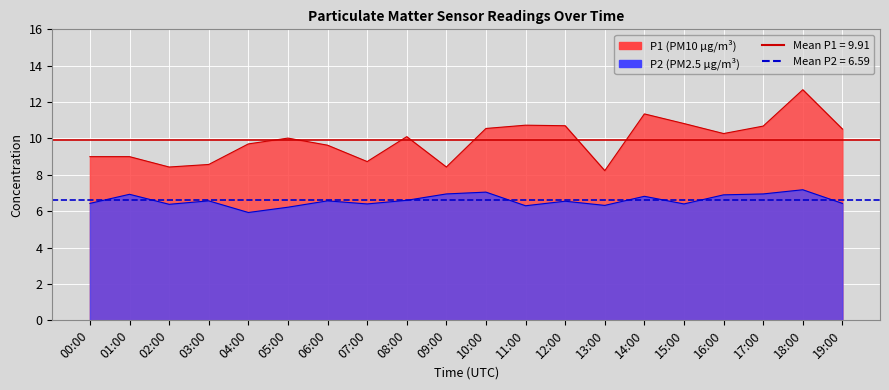

The value of P2 at 12:00 is 10.0. True or false?

False